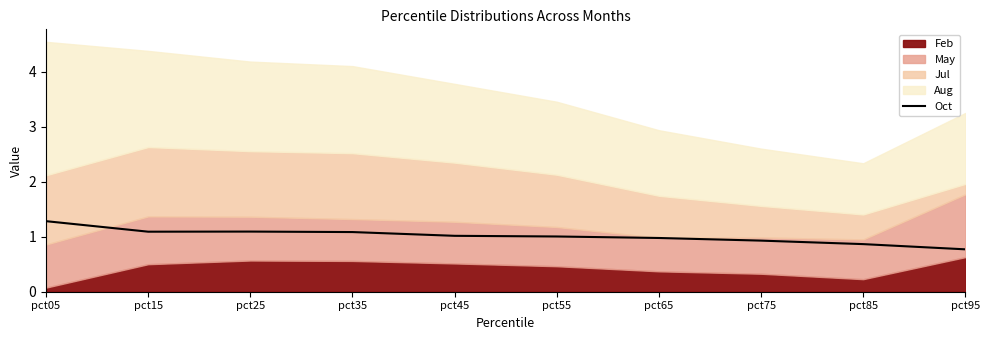

How many lines are shown in the chart?

1